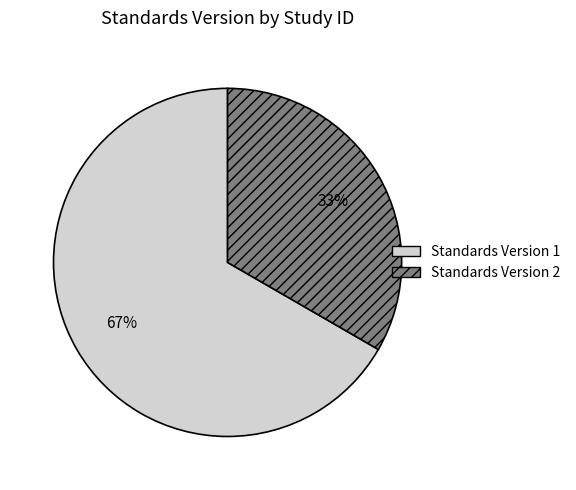

To the nearest percent, what is the average slice percentage?

50%